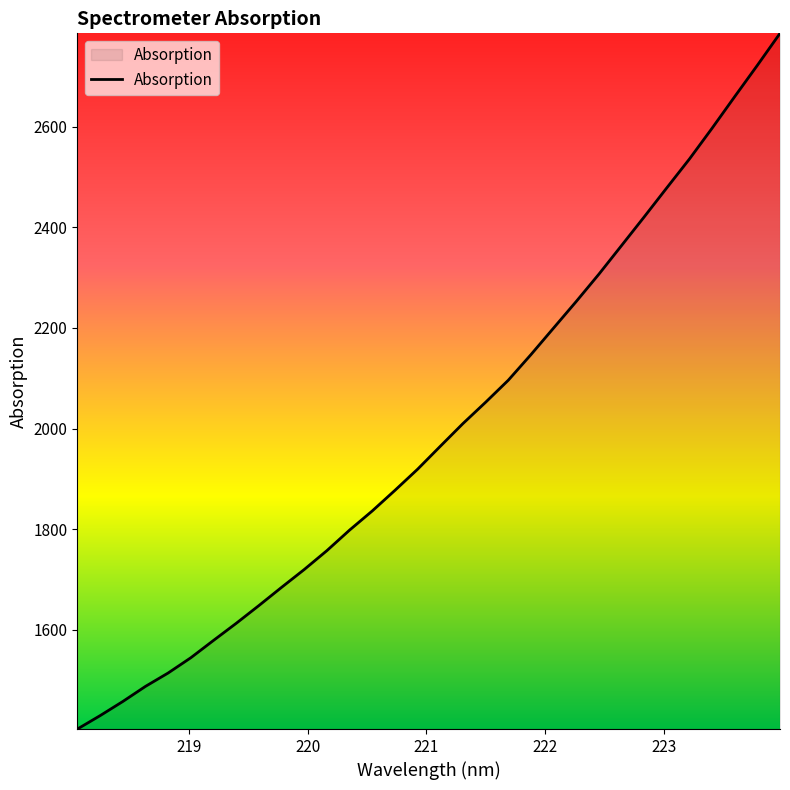

What is the greatest value displayed?

2785.4